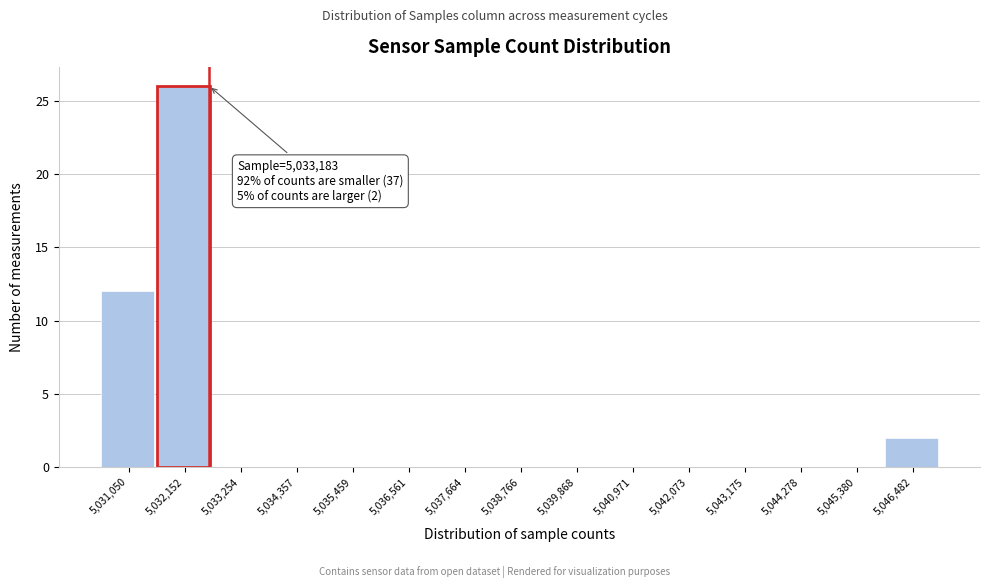

Reading left to right, extract all data points from this chart.

5,031,050=12	5,032,152=26	5,033,254=0	5,034,357=0	5,035,459=0	5,036,561=0	5,037,664=0	5,038,766=0	5,039,868=0	5,040,971=0	5,042,073=0	5,043,175=0	5,044,278=0	5,045,380=0	5,046,482=2